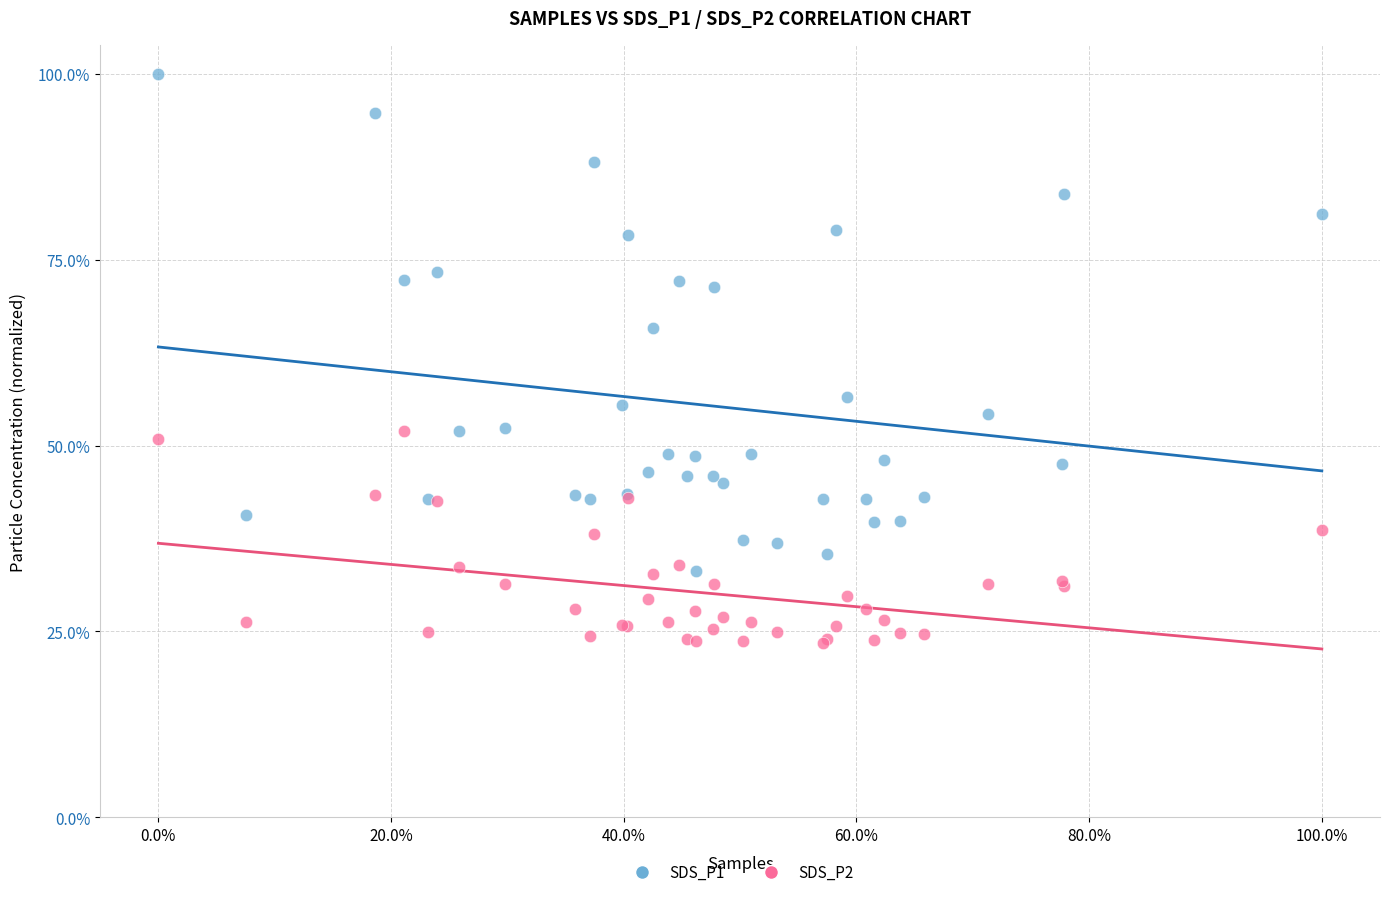

Which series reaches the minimum Y coordinate?

SDS_P2